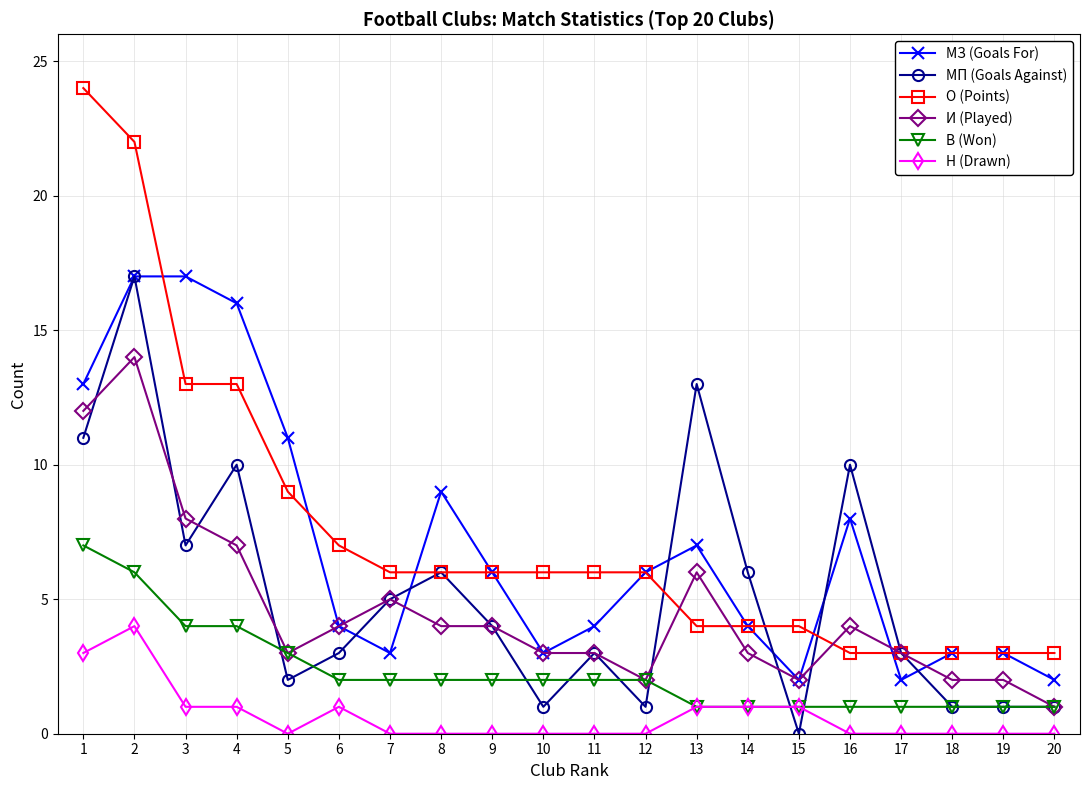

At which label does В (Won) first exceed 2?

1